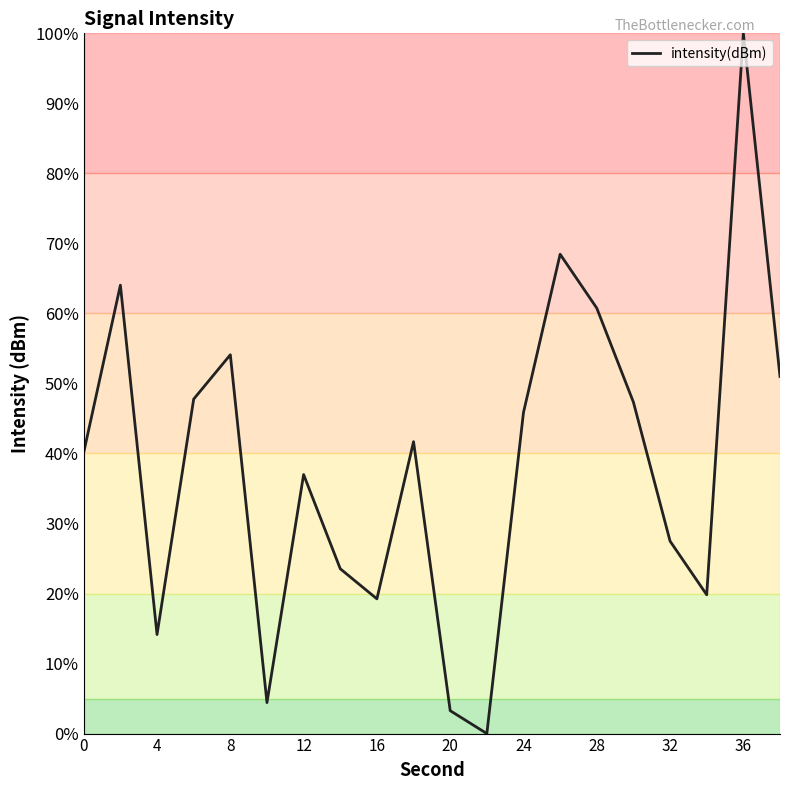

What is the difference between the second highest and second lowest values?

65.2